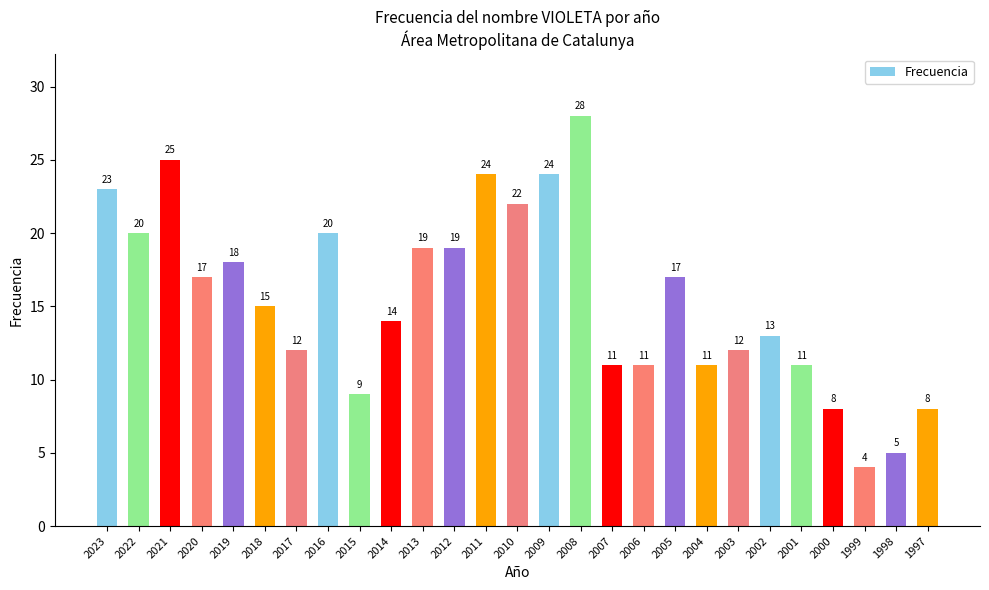

Are the bars grouped side by side (vs. stacked)?

No